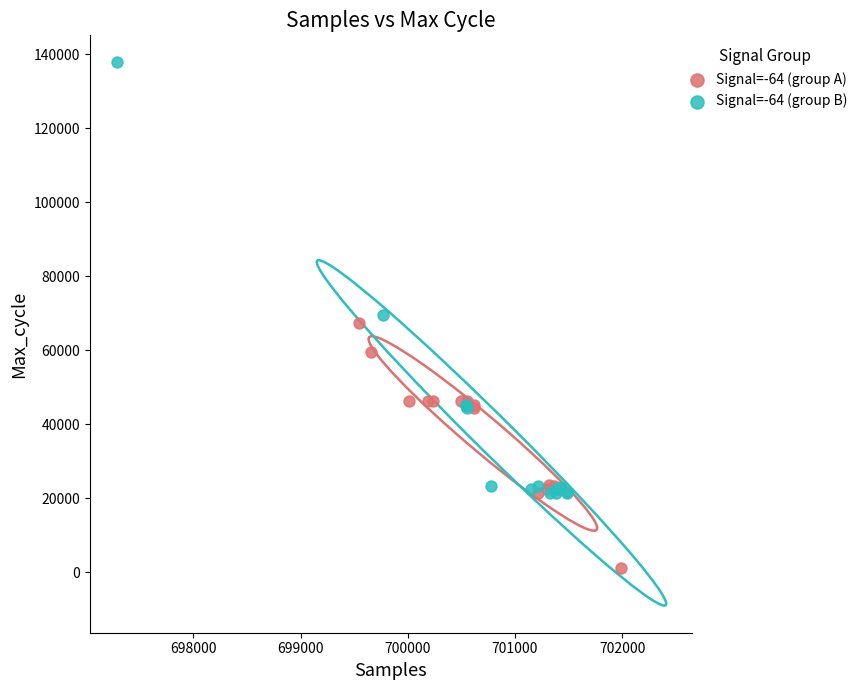

Which series reaches the minimum Y coordinate?

Signal=-64 (group A)